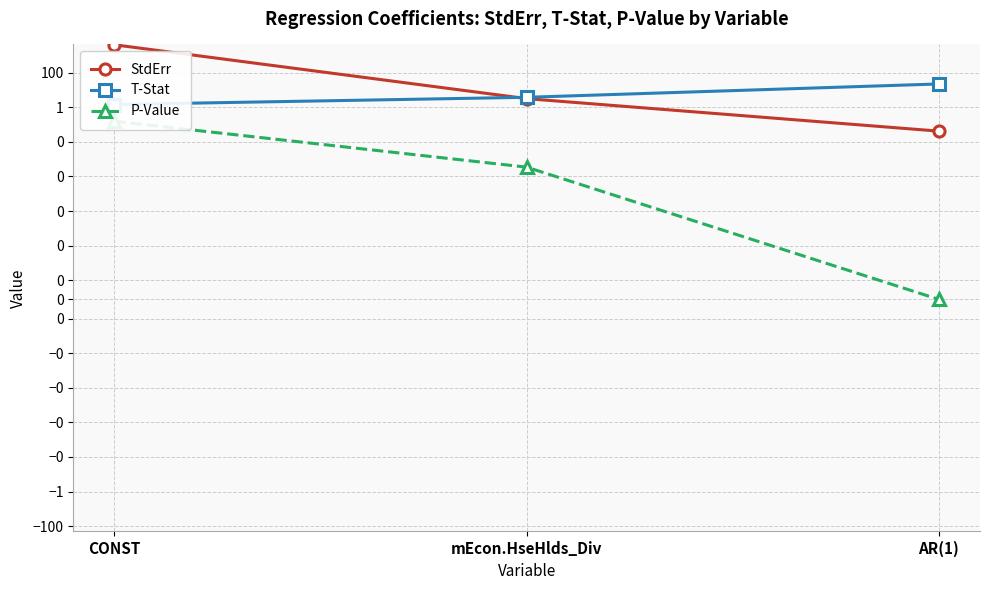

At how many categories does at least one series exceed 1530?

1